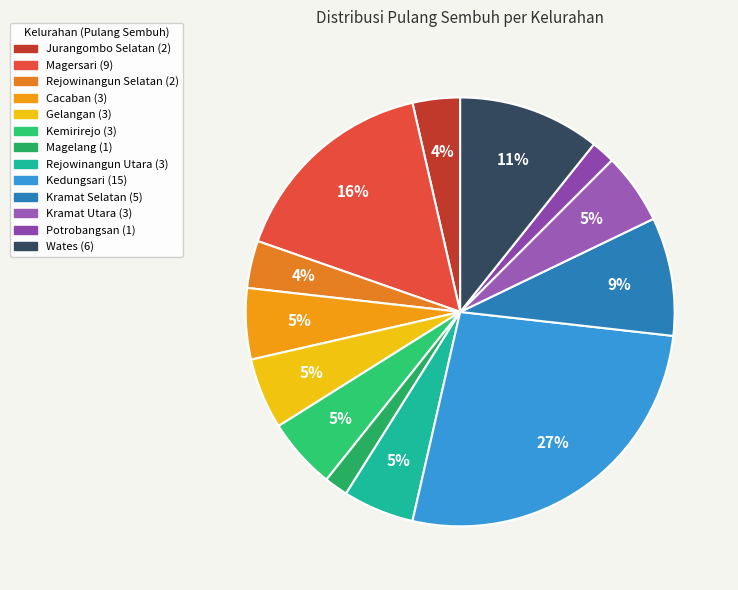

Is there a majority slice in this chart?

No